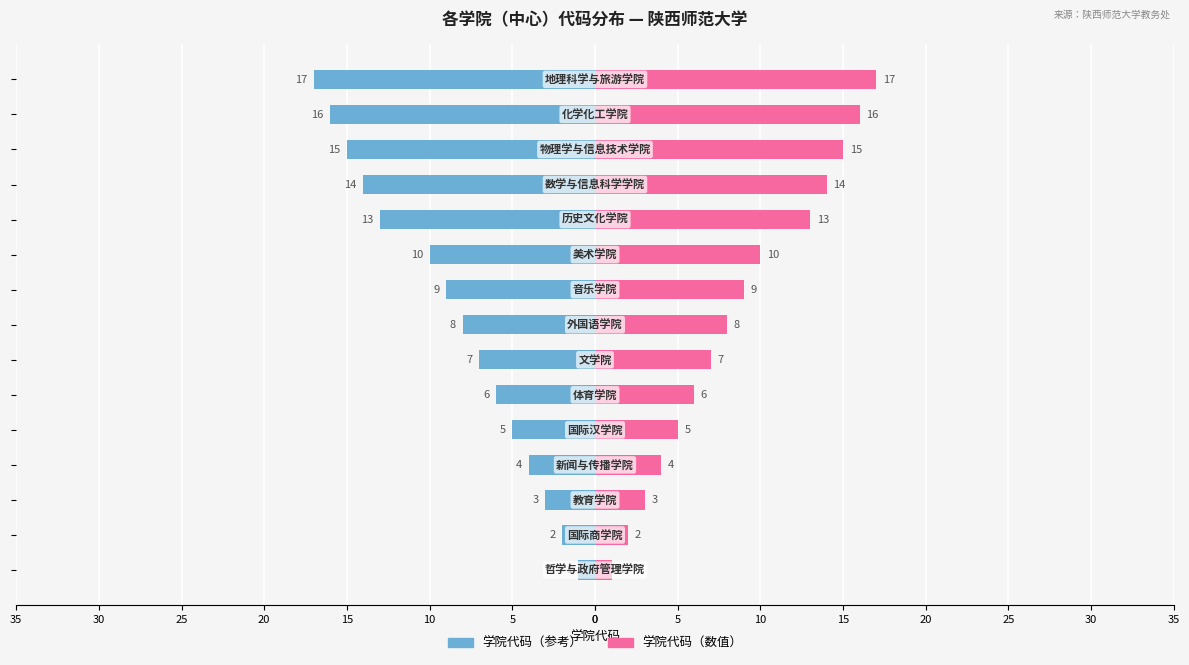

The 学院代码（数值） series shows 4 at 10. True or false?

False